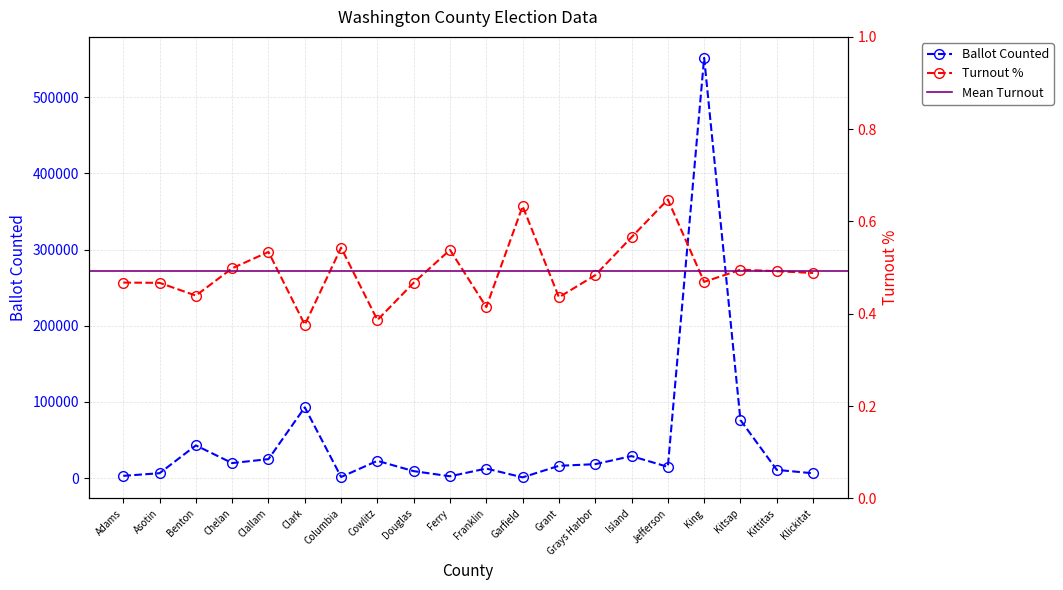

Reading left to right, what are all the values shown in this chart?

Ballot Counted: Adams=2959.0	Asotin=6414.0	Benton=42902.0	Chelan=19718.0	Clallam=24918.0	Clark=92863.0	Columbia=1461.0	Cowlitz=22654.0	Douglas=9127.0	Ferry=2401.0	Franklin=12516.0	Garfield=992.0	Grant=16135.0	Grays Harbor=18304.0	Island=28873.0	Jefferson=14746.0	King=551665.0	Kitsap=76154.0	Kittitas=10783.0	Klickitat=6306.0
Turnout %: Adams=0.5	Asotin=0.5	Benton=0.4	Chelan=0.5	Clallam=0.5	Clark=0.4	Columbia=0.5	Cowlitz=0.4	Douglas=0.5	Ferry=0.5	Franklin=0.4	Garfield=0.6	Grant=0.4	Grays Harbor=0.5	Island=0.6	Jefferson=0.6	King=0.5	Kitsap=0.5	Kittitas=0.5	Klickitat=0.5